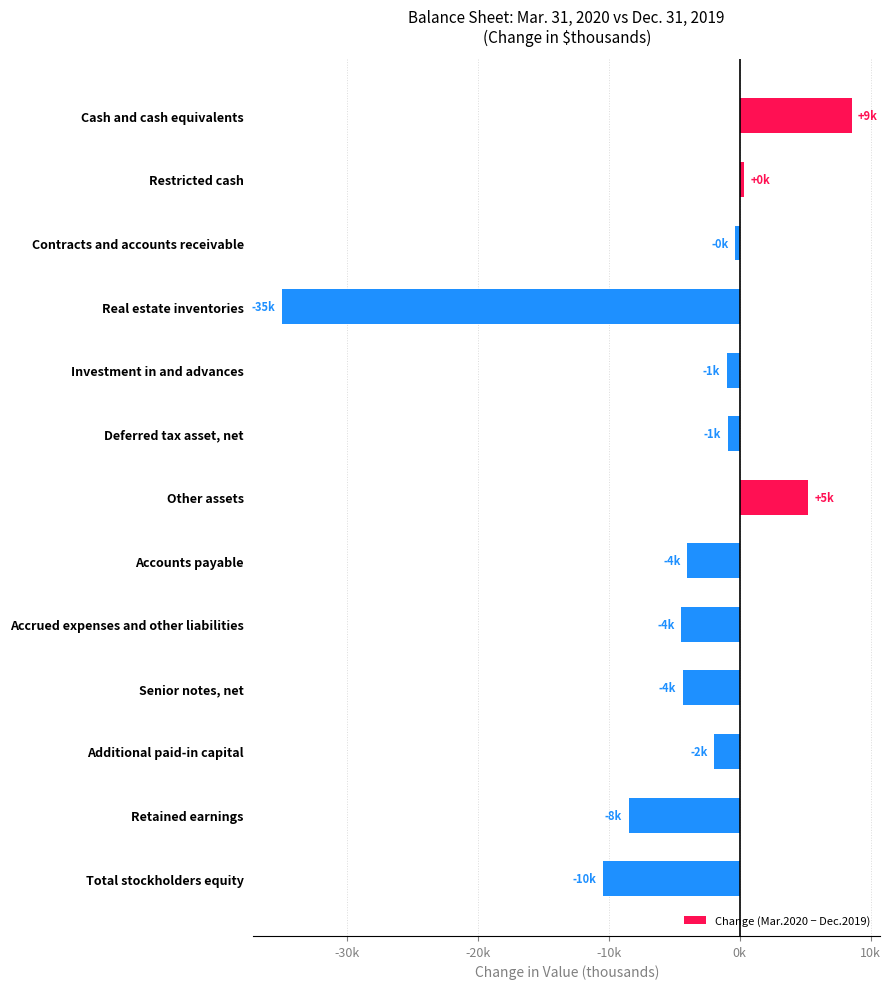

Does the chart contain stacked bars?

No